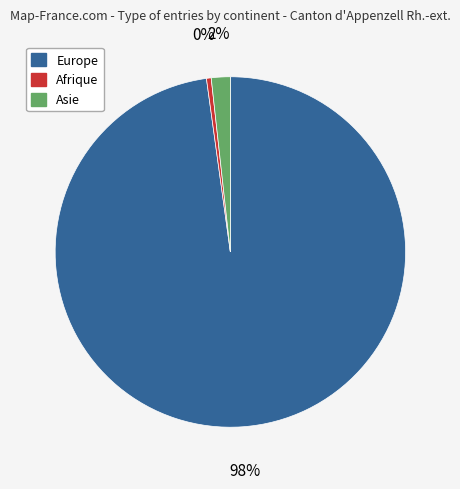

Which has a higher value, Europe or Afrique?

Europe